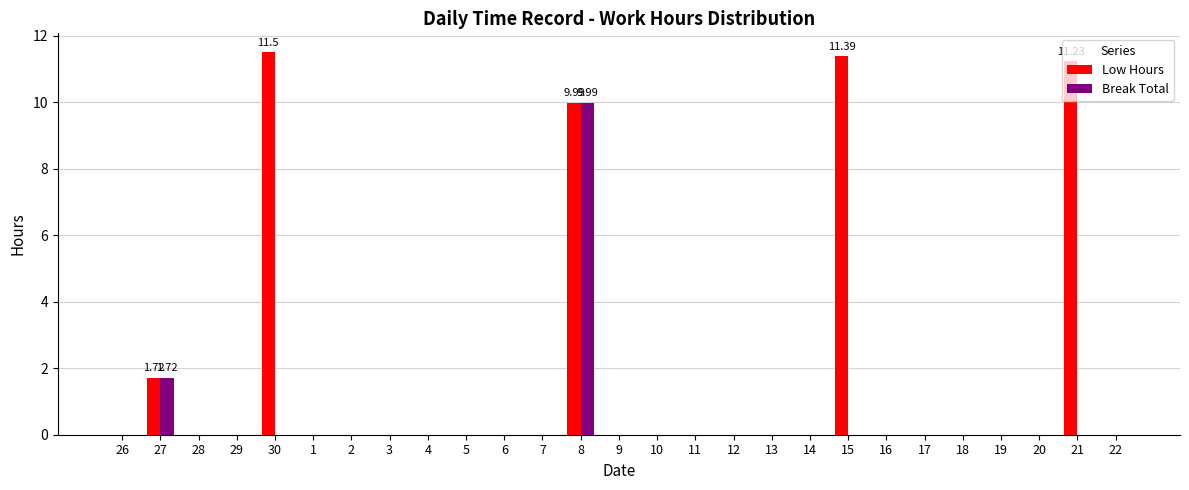

At which category is the sum across all series the highest?

8